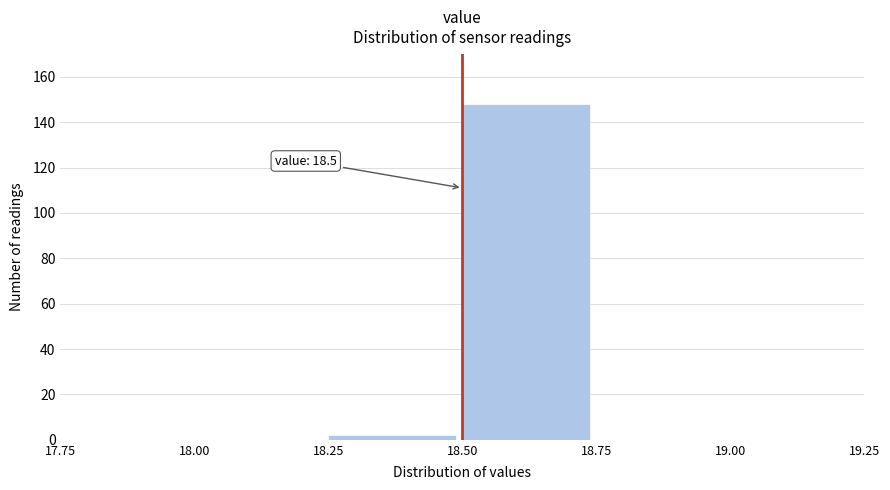

Over which range of the x-axis is the bar tallest?

18.50 to 18.75